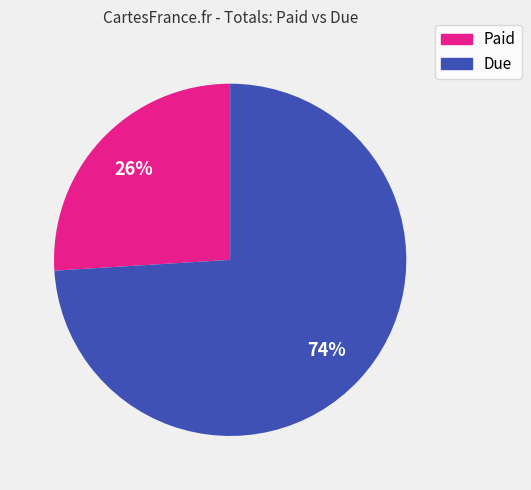

How many slices are in this pie chart?

2